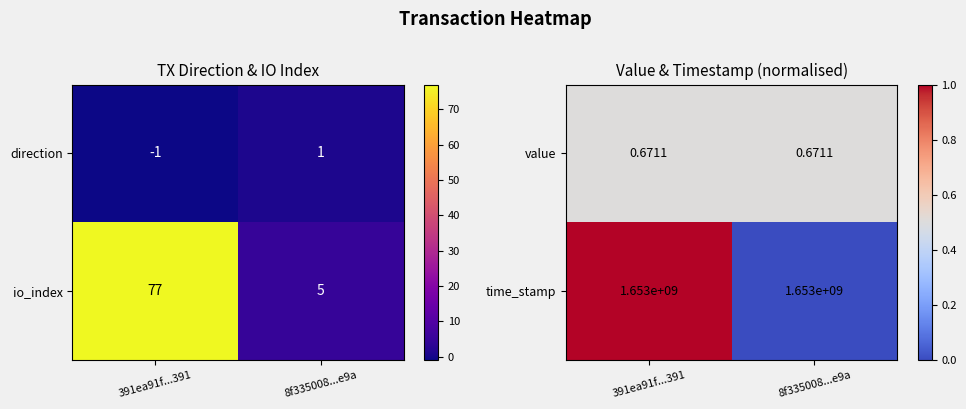

List the labels in order of io_index value, largest first.

391ea91f...391, 8f335008...e9a